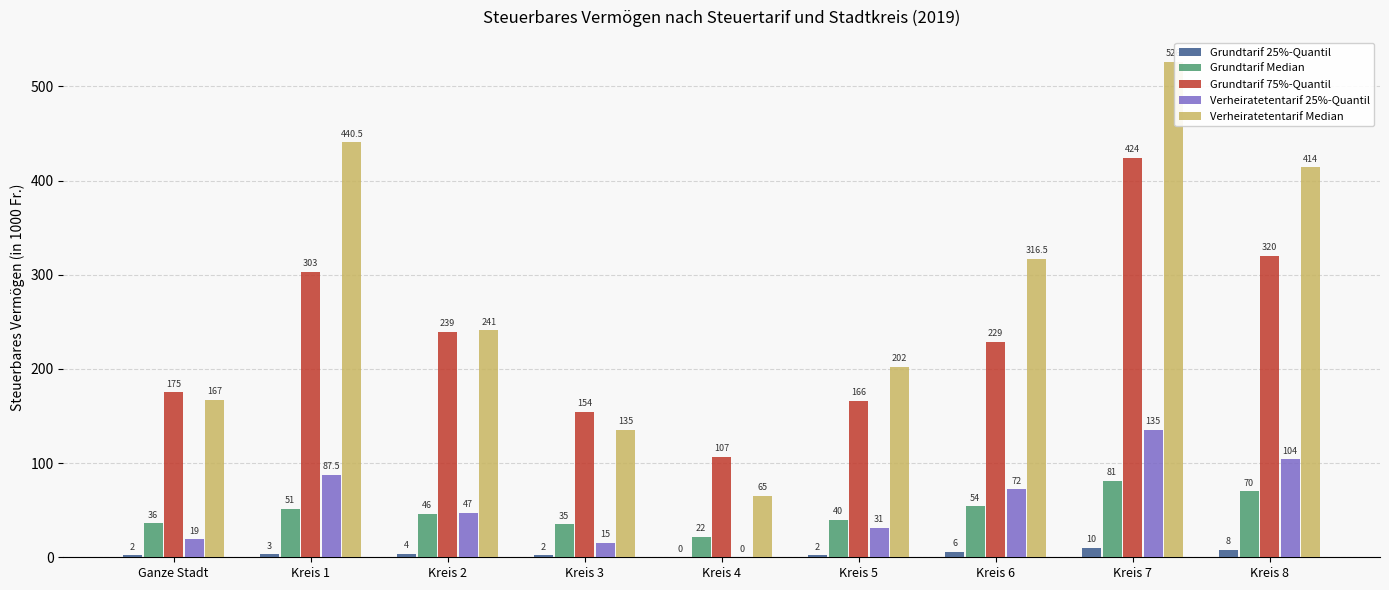

How many groups of bars are there?

9